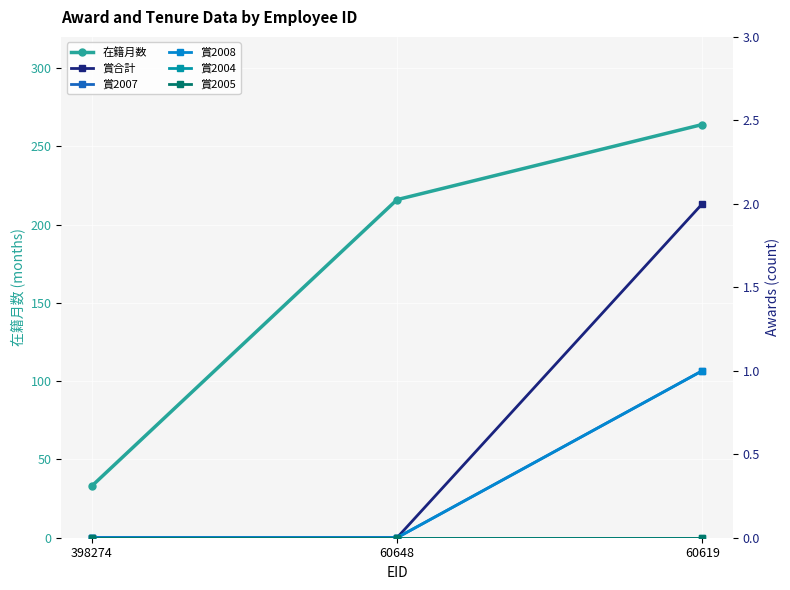

What are all the series names shown in the legend?

在籍月数, 賞合計, 賞2007, 賞2008, 賞2004, 賞2005